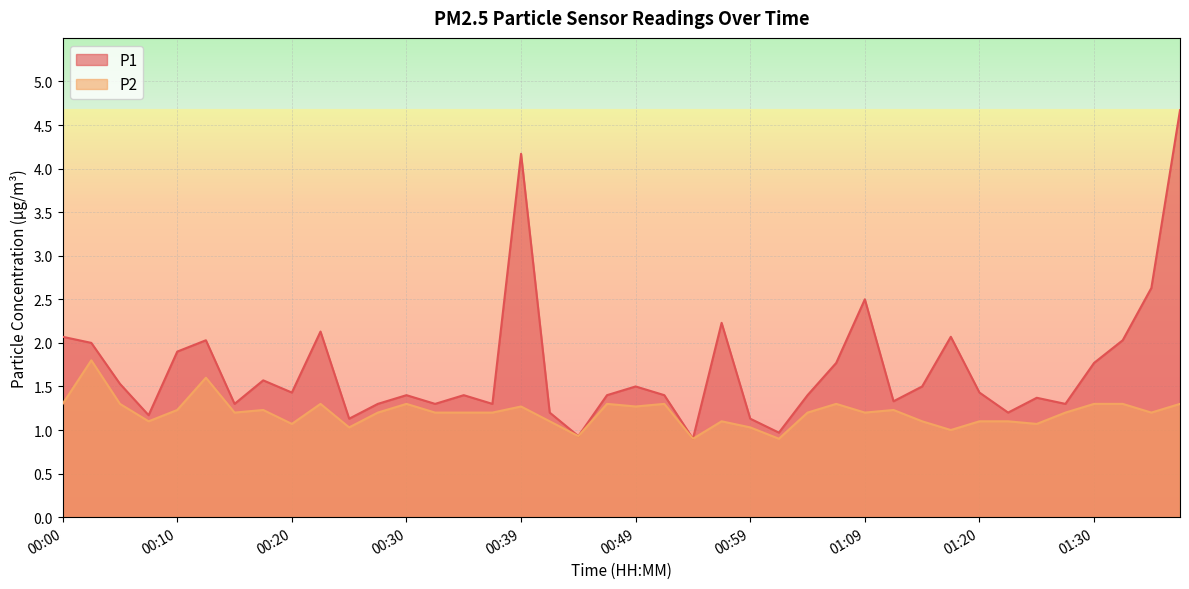

At which category is the sum across all series the highest?

01:38